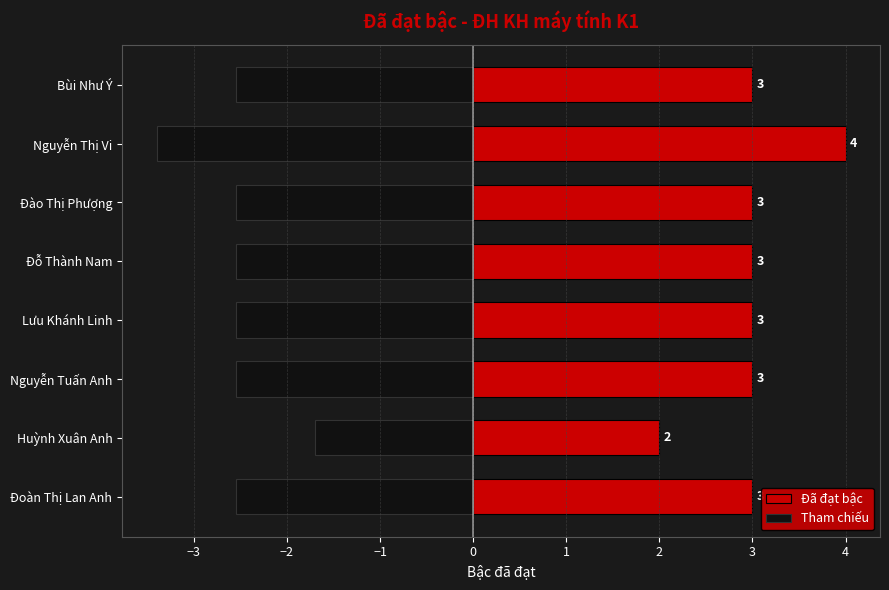

How many series are shown in this chart?

2